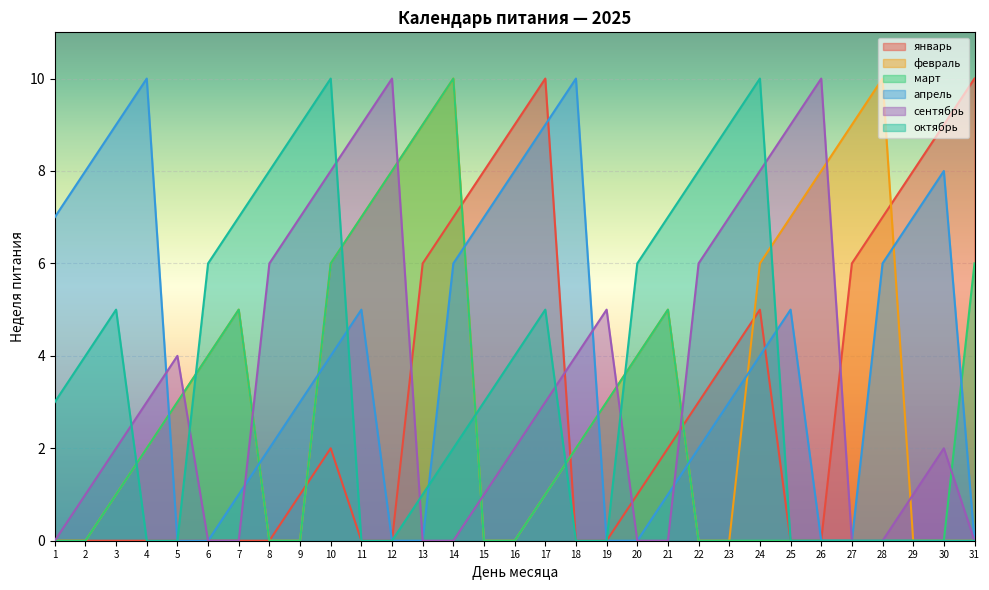

True or false: апрель has a value of 1 at 7.

True